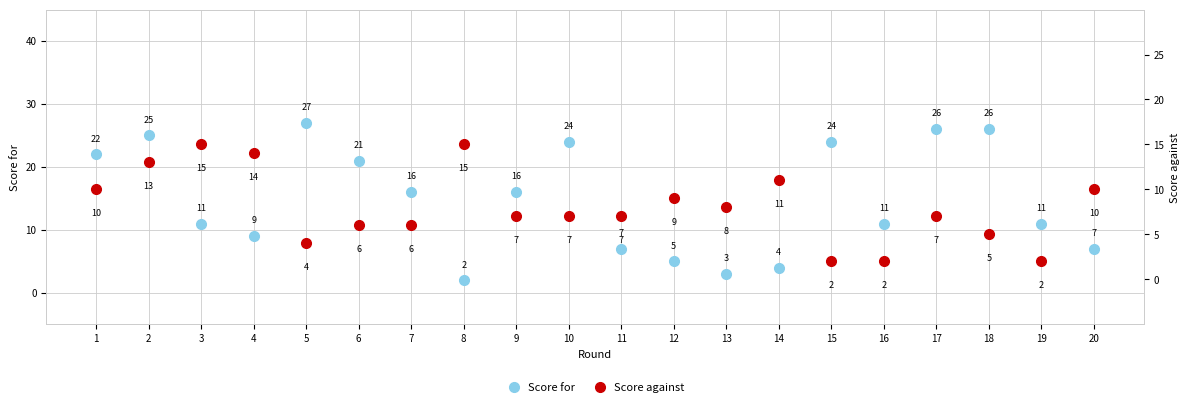

At which category is the sum across all series the highest?

2